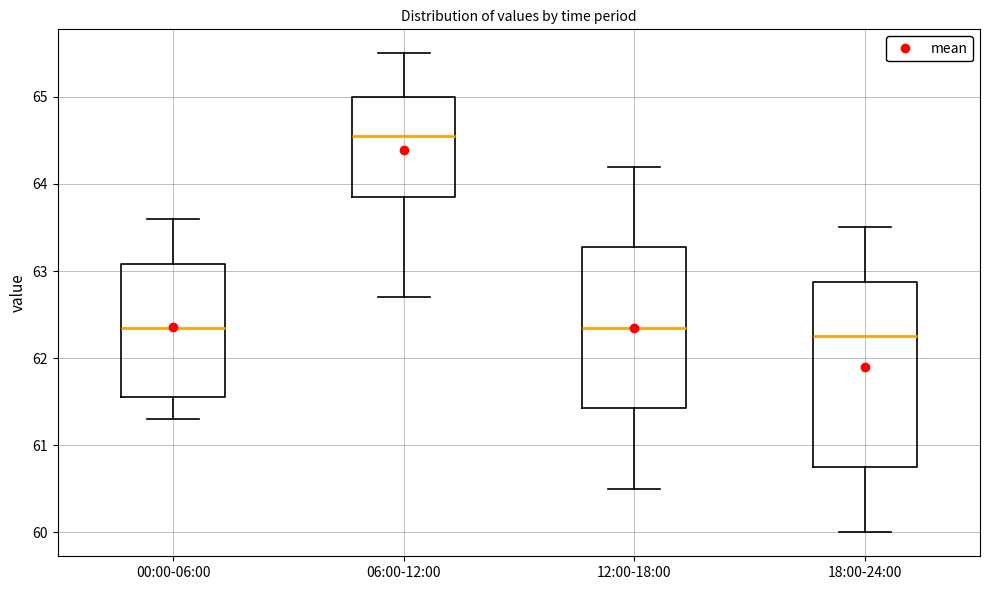

Which box has the highest median line?

06:00-12:00